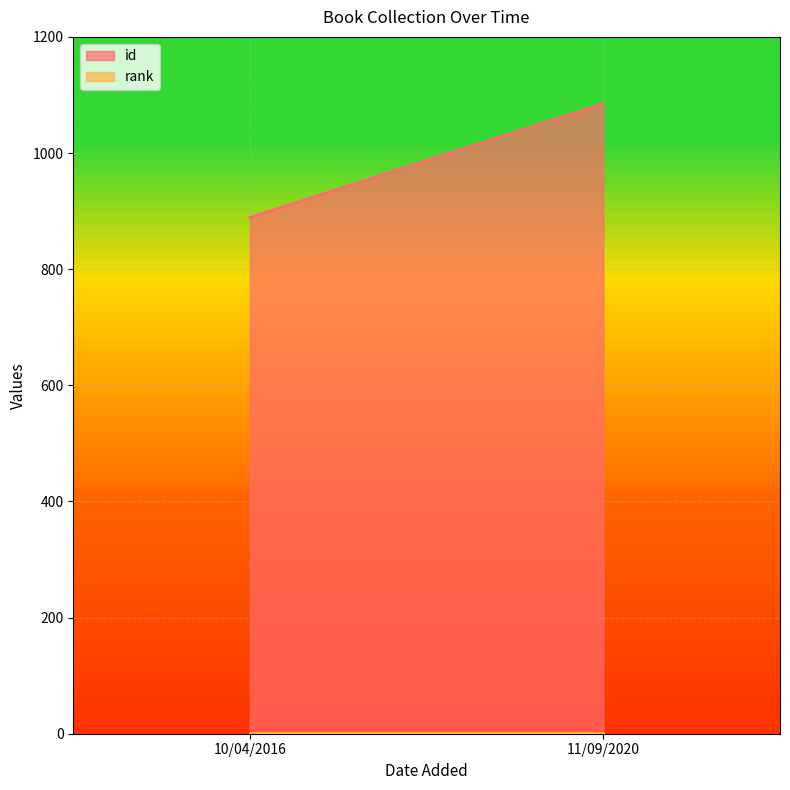

What is the difference between the maximum and minimum values in the id series?

196